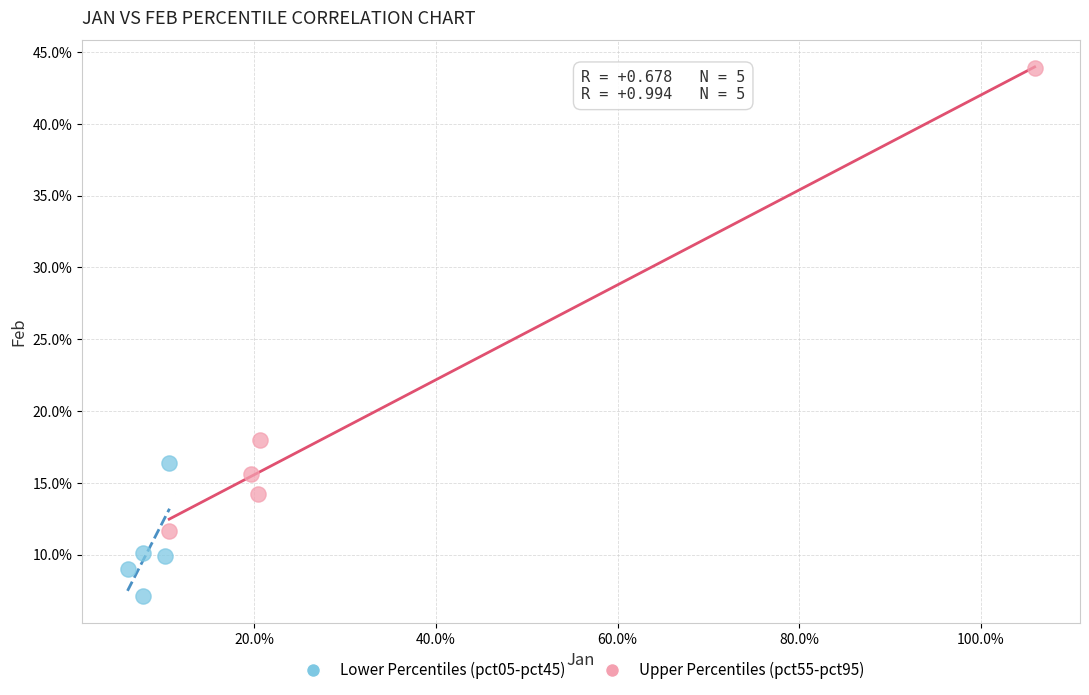

What are all the series names shown in the legend?

Lower Percentiles (pct05-pct45), Upper Percentiles (pct55-pct95)